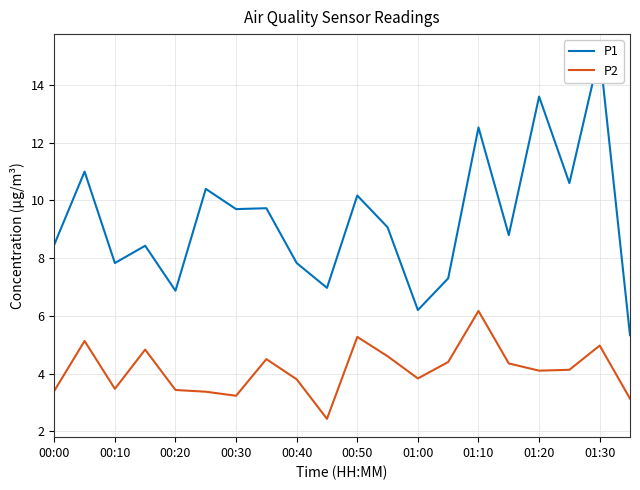

How many interior local valleys does the P2 series have?

5